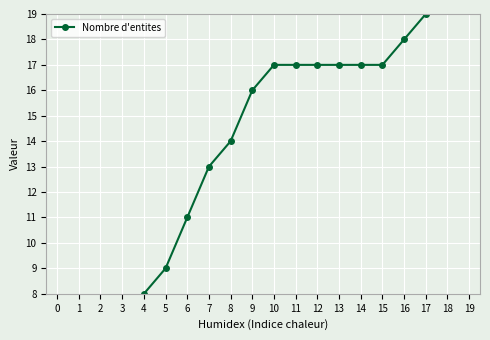

What is the value of the 3rd point from the left?

5